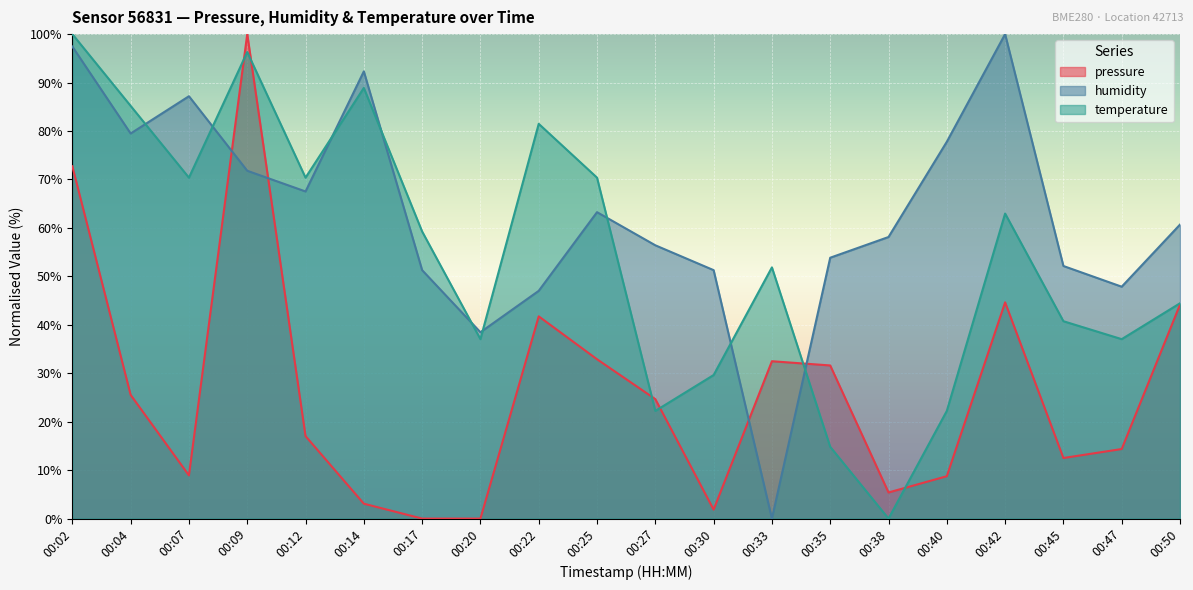

Rank the series by their maximum value, from highest to lowest.

pressure, humidity, temperature